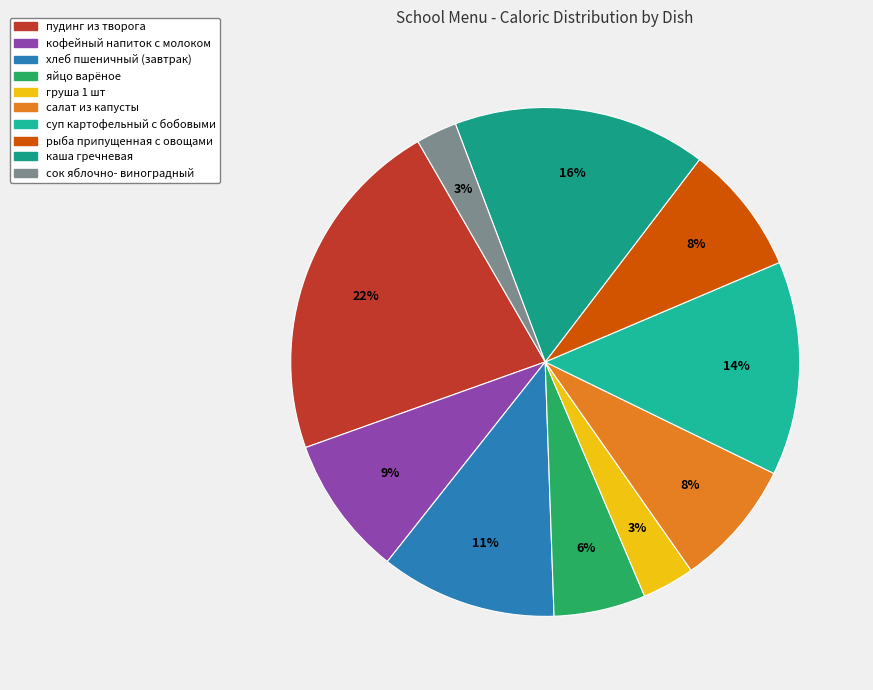

True or false: сок яблочно- виноградный accounts for 3% of the total.

True